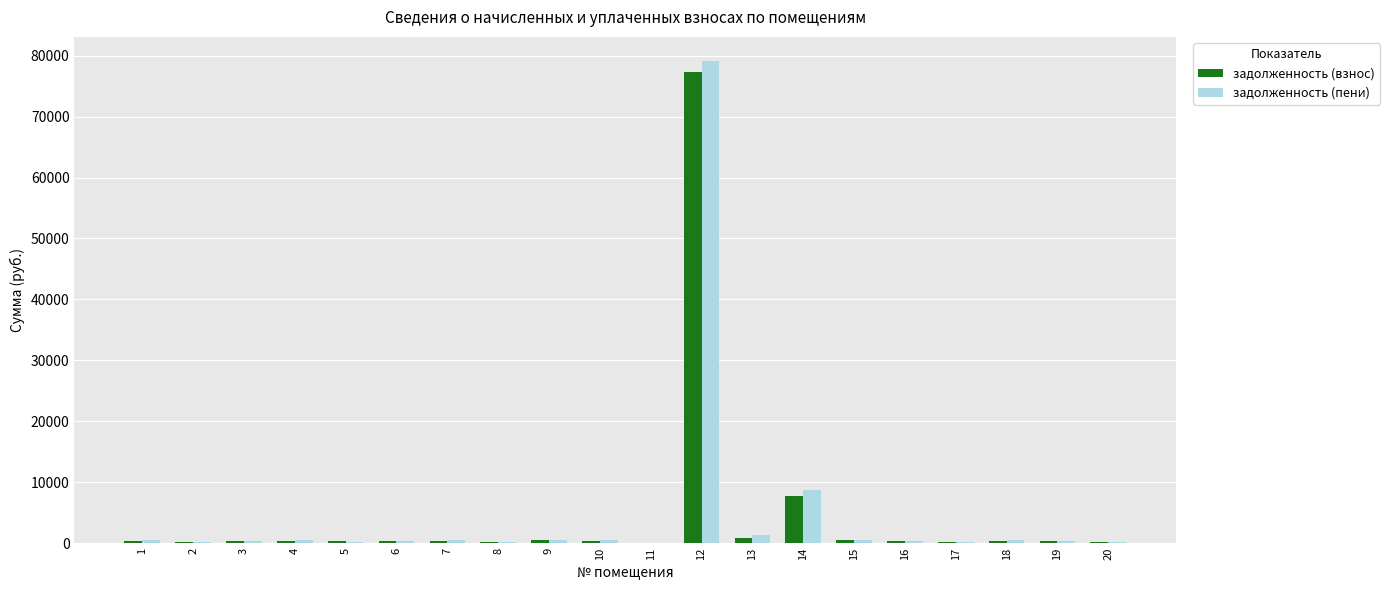

What is the sum of all задолженность (пени) values?

95094.8